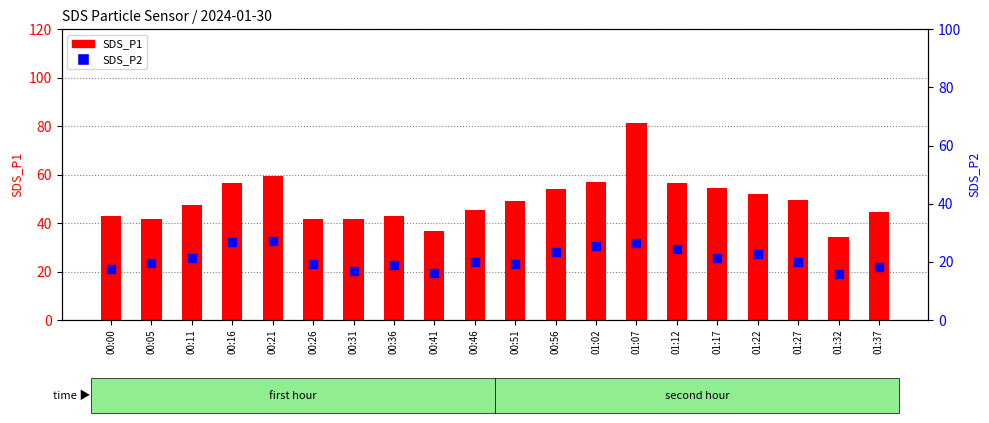

Which series has the largest total across all categories?

SDS_P1